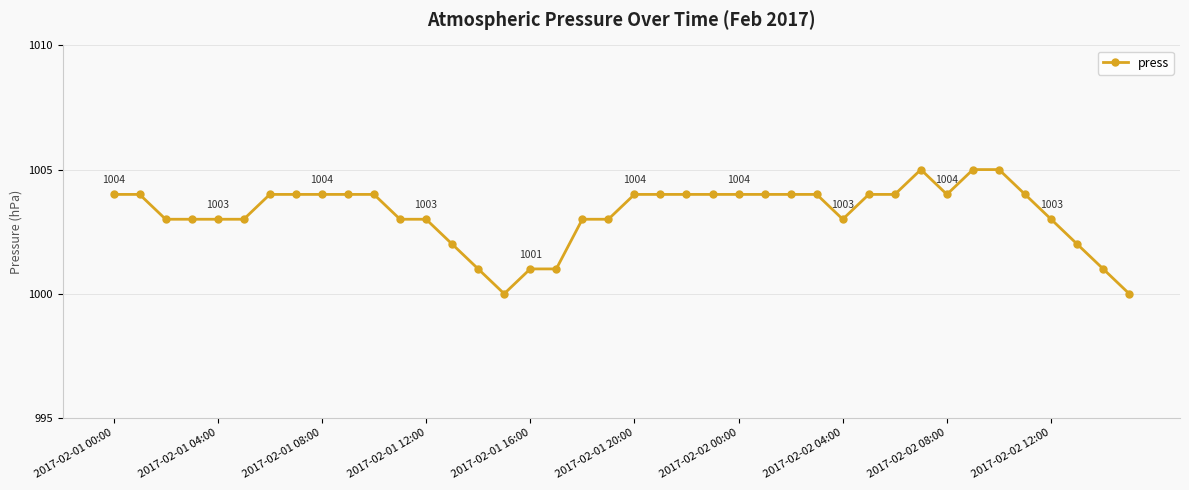

What is the value of the 19th point from the left?

1003